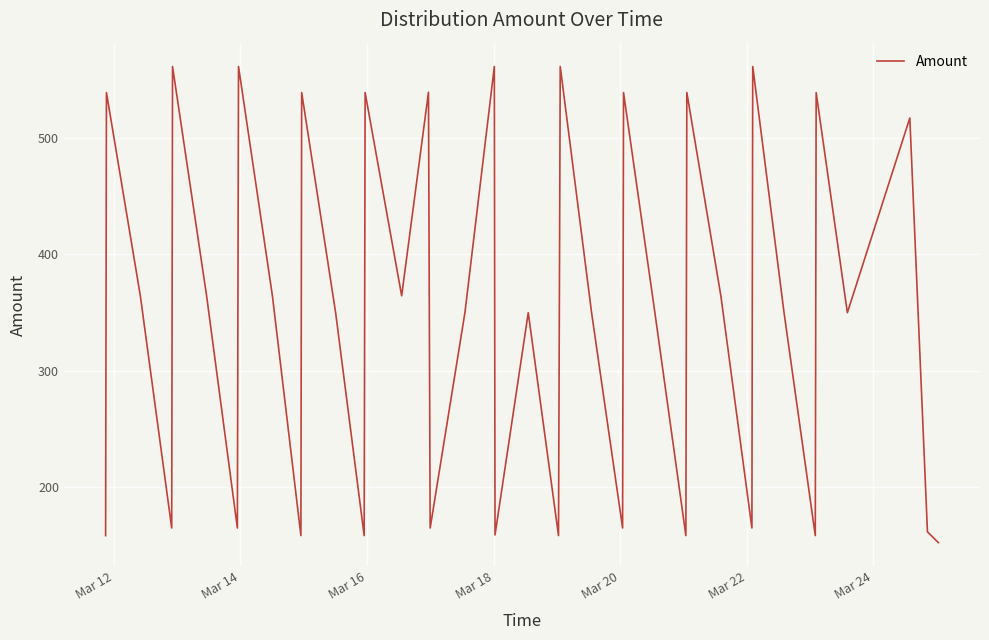

What is the greatest value displayed?

561.9